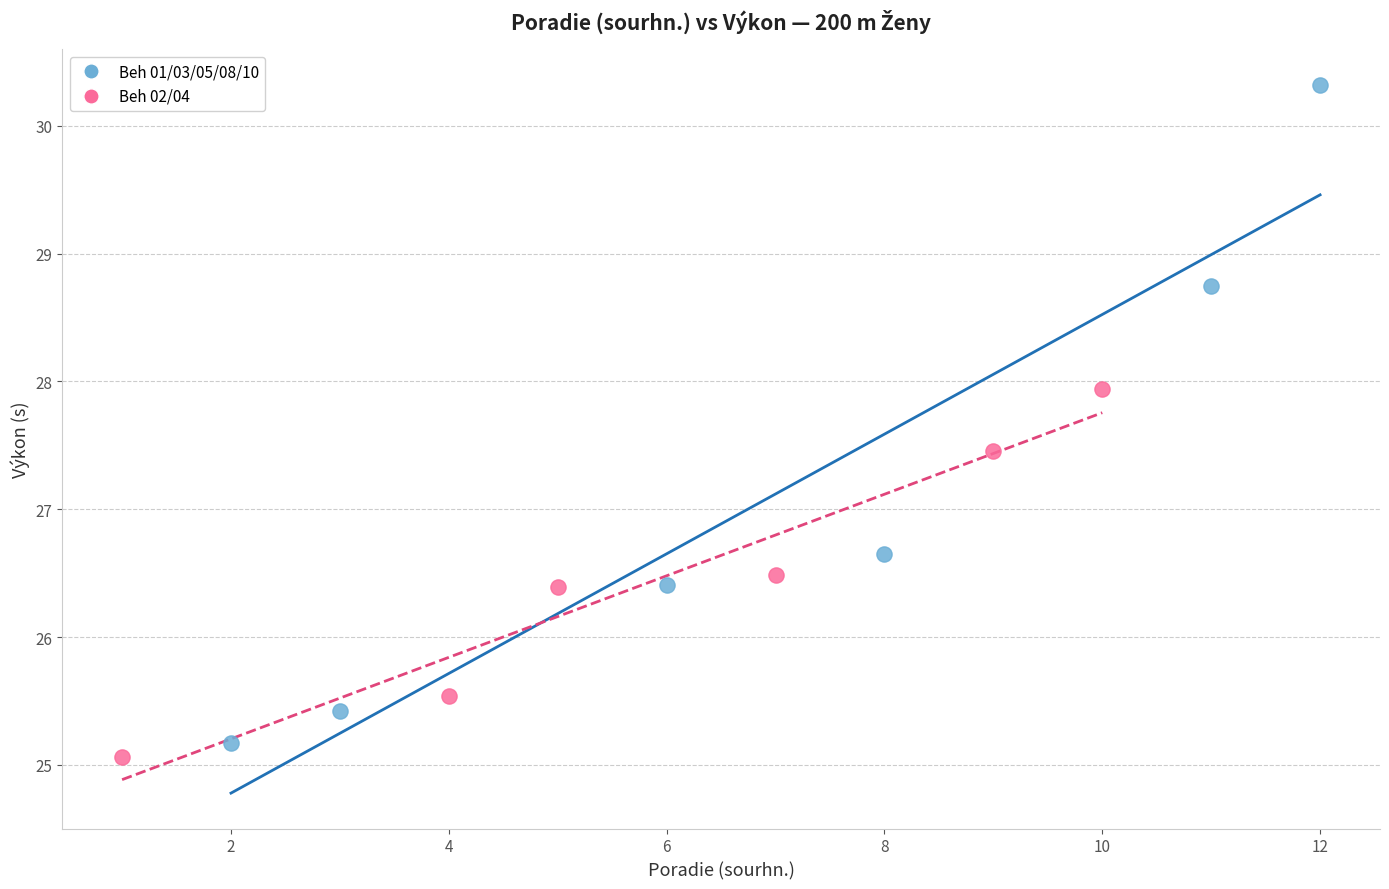

Which series reaches the maximum Y coordinate?

Beh 01/03/05/08/10